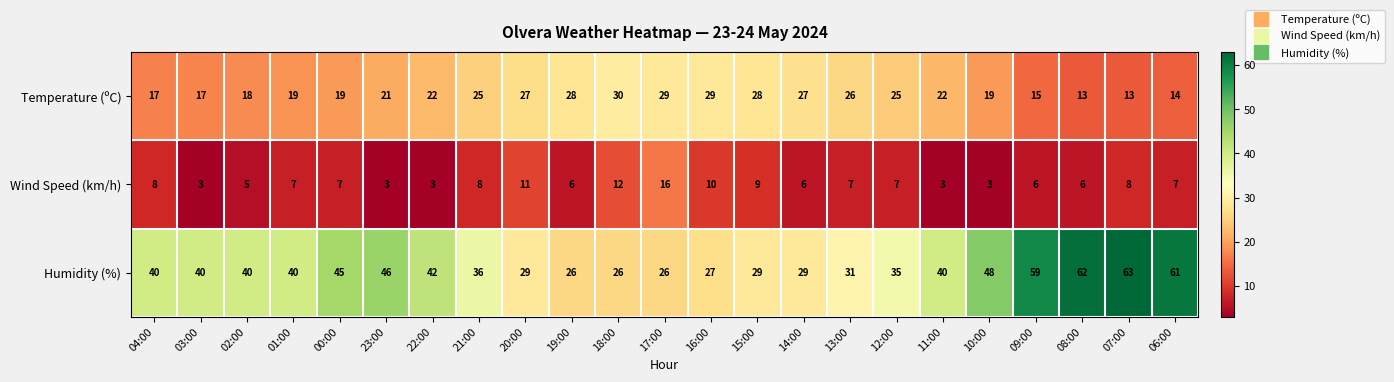

How many data points does each series have?

23